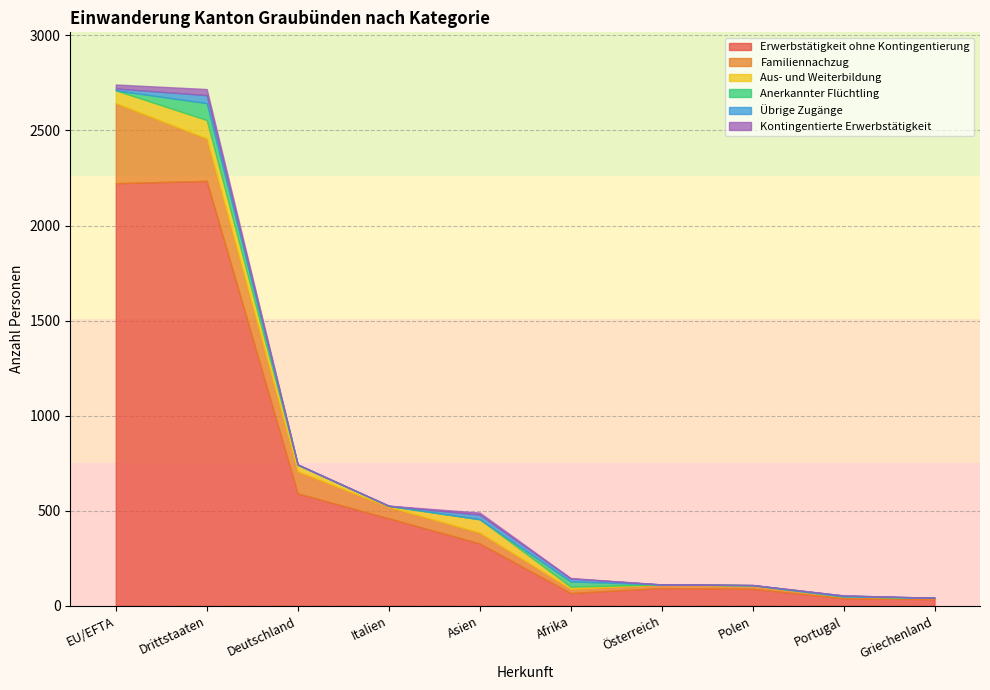

Is the value of Kontingentierte Erwerbstätigkeit at Griechenland greater than the value of Anerkannter Flüchtling at Asien?

No